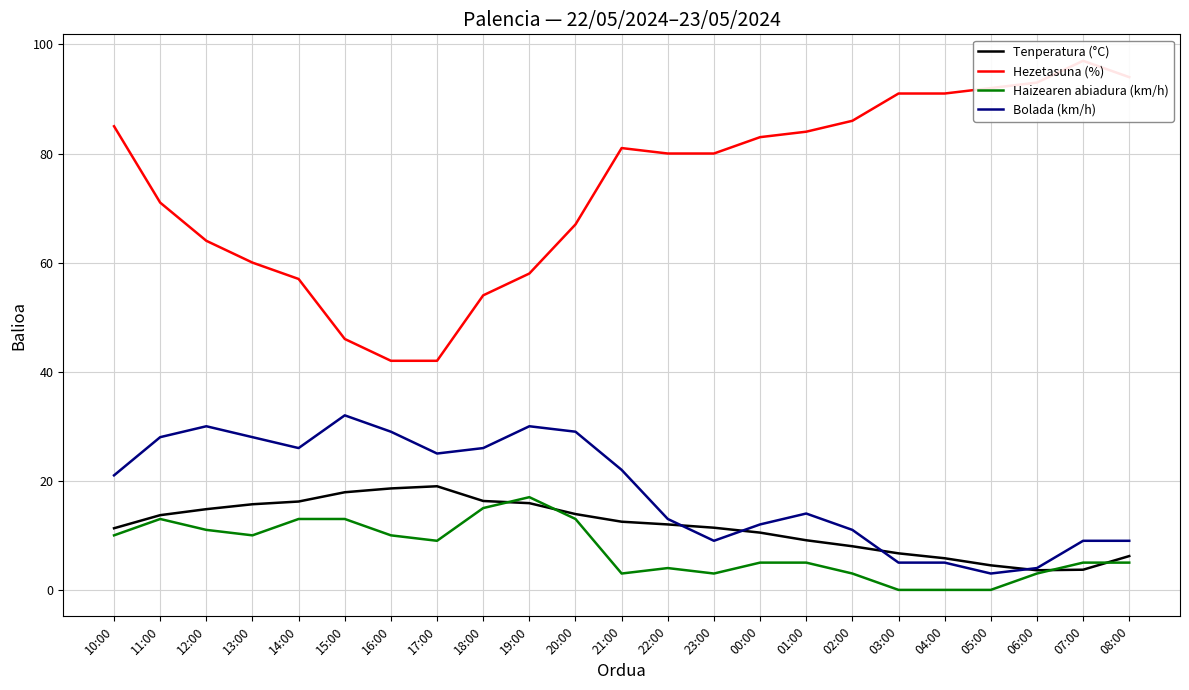

How many interior local peaks does the Tenperatura (°C) series have?

1